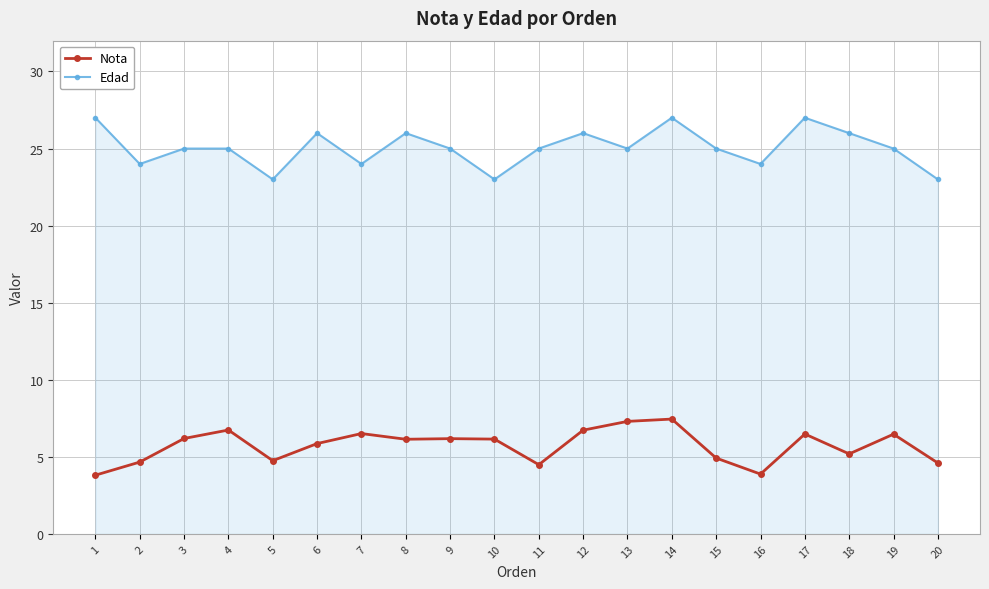

Which series has the largest range (max minus min)?

Edad